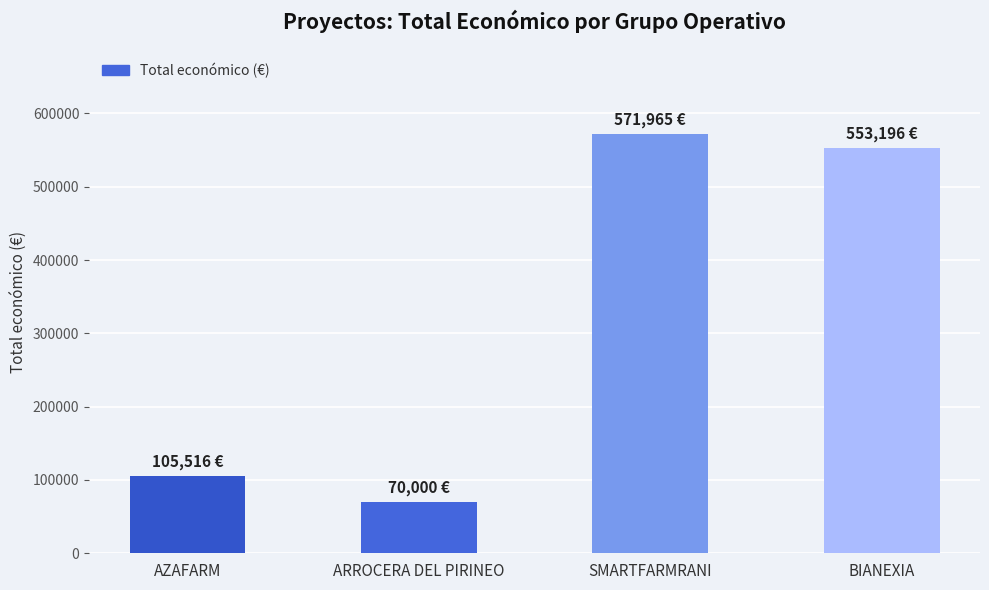

How many bars are there in total?

4